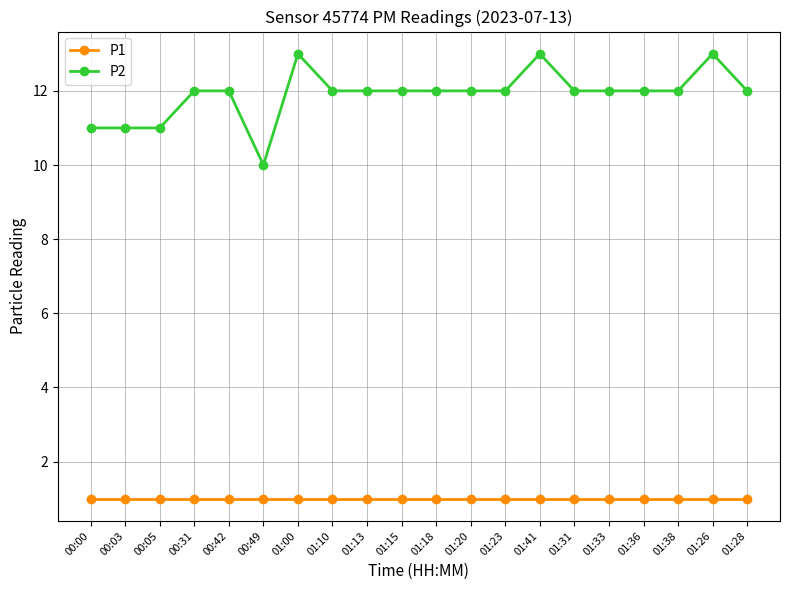

Reading left to right, list all the values displayed in this chart.

P1: 00:00=1	00:03=1	00:05=1	00:31=1	00:42=1	00:49=1	01:00=1	01:10=1	01:13=1	01:15=1	01:18=1	01:20=1	01:23=1	01:41=1	01:31=1	01:33=1	01:36=1	01:38=1	01:26=1	01:28=1
P2: 00:00=11	00:03=11	00:05=11	00:31=12	00:42=12	00:49=10	01:00=13	01:10=12	01:13=12	01:15=12	01:18=12	01:20=12	01:23=12	01:41=13	01:31=12	01:33=12	01:36=12	01:38=12	01:26=13	01:28=12